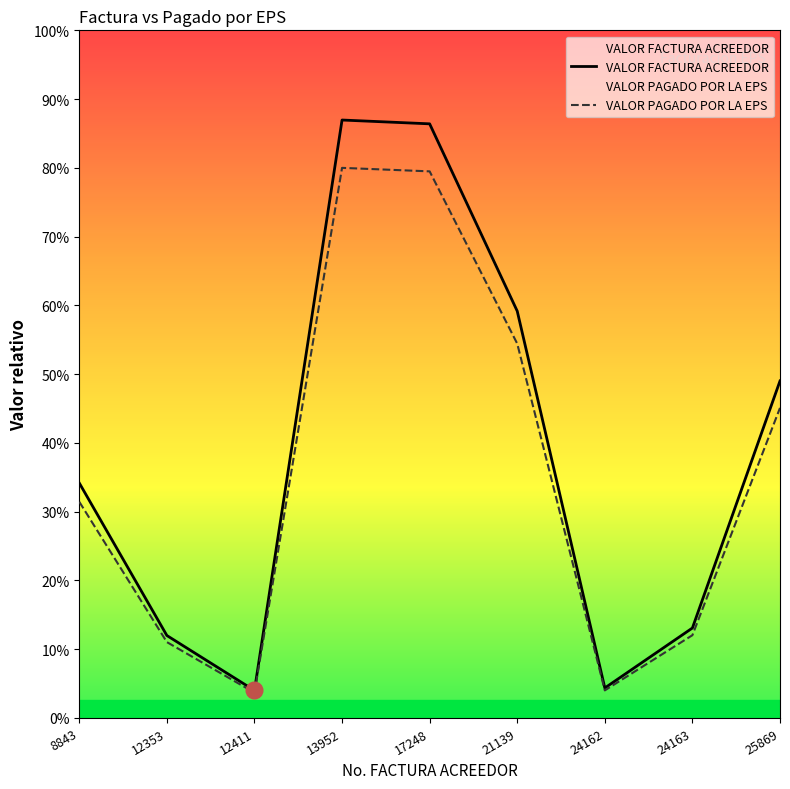

Which has a higher value, 25869 or 13952?

13952